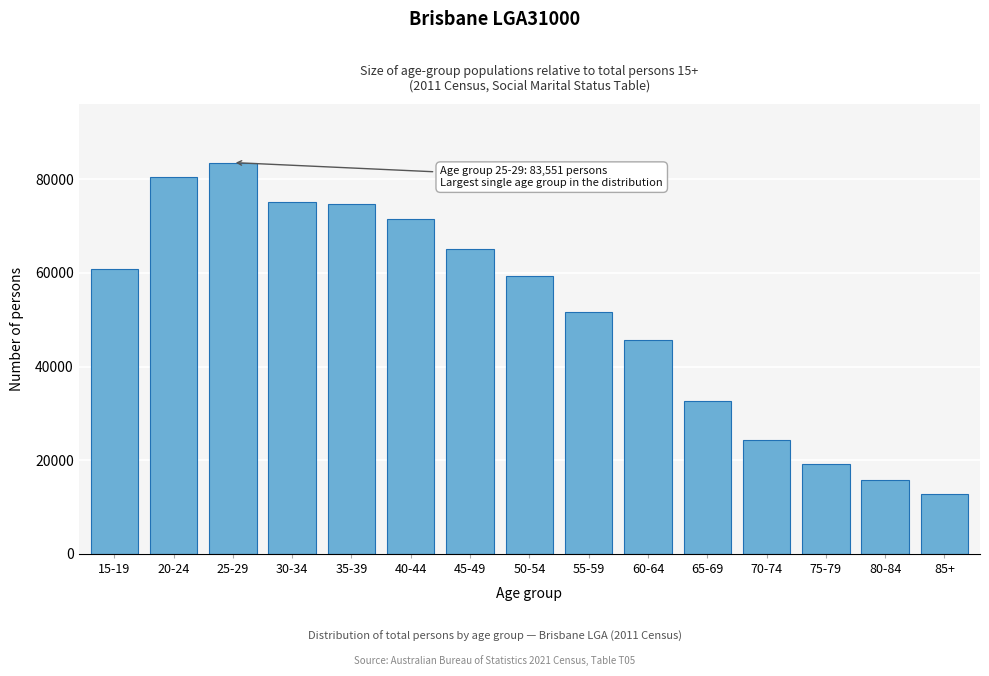

Reading right to left, what are all the values shown in this chart?

85+=12752	80-84=15720	75-79=19079	70-74=24399	65-69=32670	60-64=45602	55-59=51704	50-54=59401	45-49=65173	40-44=71482	35-39=74627	30-34=75034	25-29=83551	20-24=80367	15-19=60750